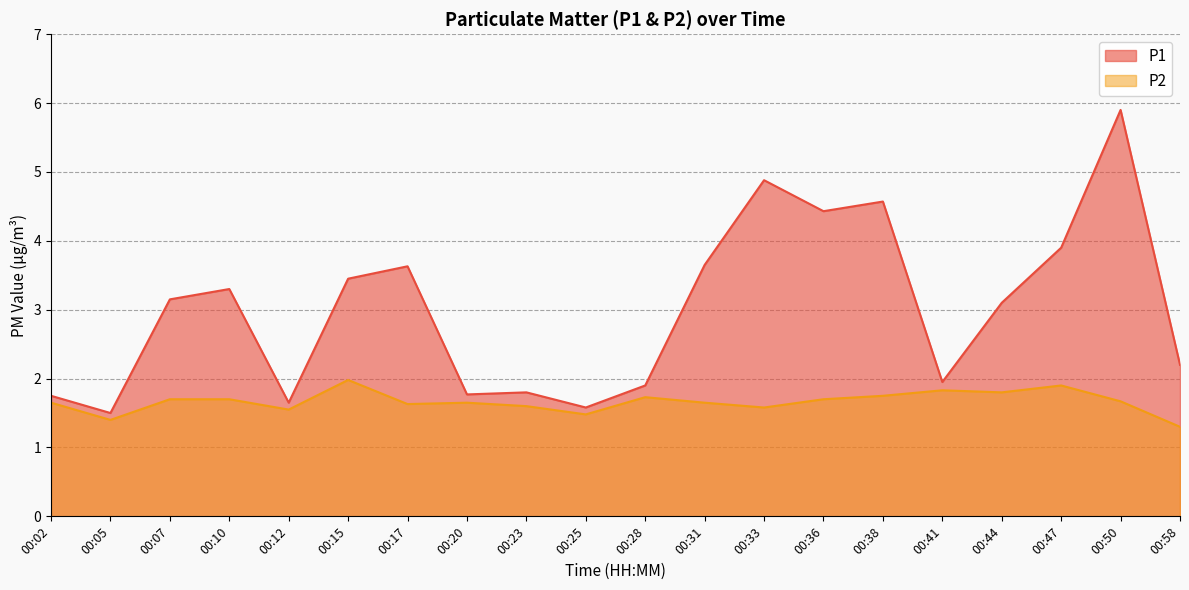

What is the smallest value displayed?

1.3